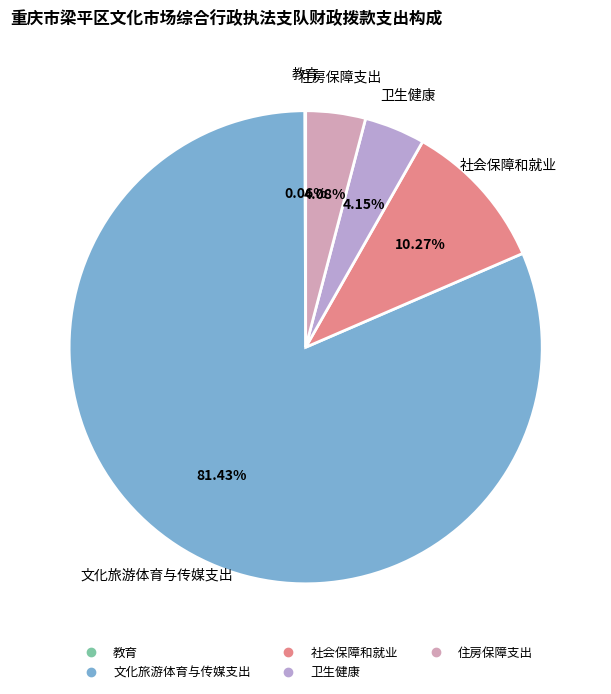

Which category has the biggest portion of the pie?

文化旅游体育与传媒支出